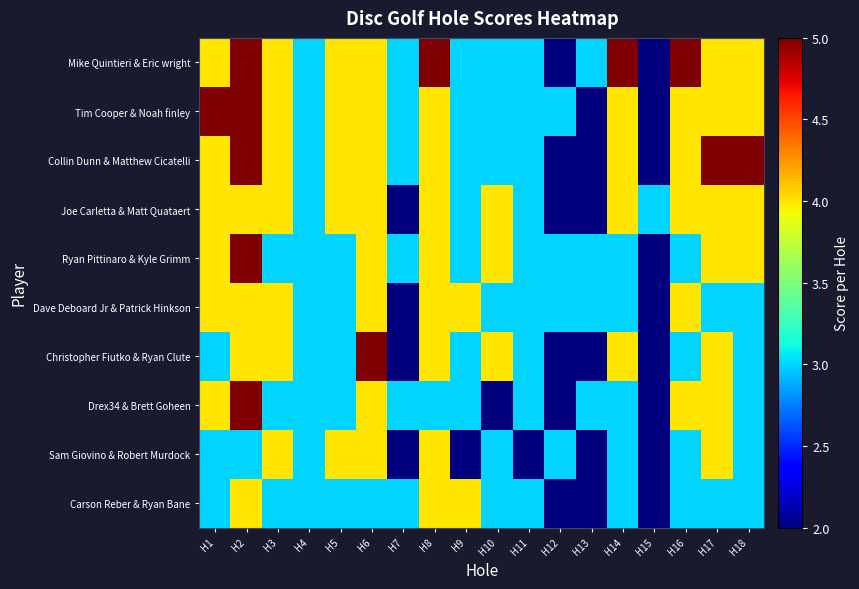

Which label corresponds to the smallest value in the chart?

H12